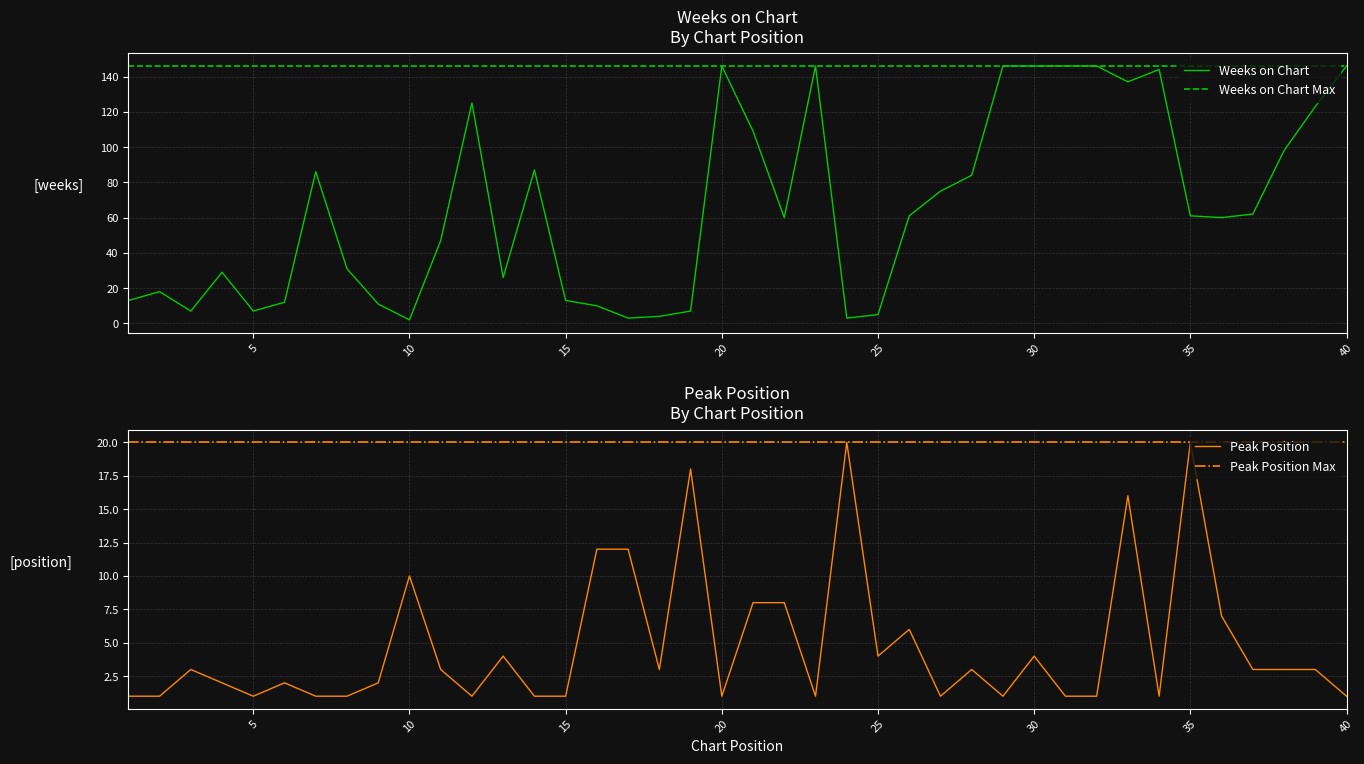

Reading left to right, transcribe all the data shown in this chart.

Weeks on Chart: 13	18	7	29	7	12	86	31	11	2	47	125	26	87	13	10	3	4	7	146	109	60	146	3	5	61	75	84	146	146	146	146	137	144	61	60	62	98	123	146
Peak Position: 1	1	3	2	1	2	1	1	2	10	3	1	4	1	1	12	12	3	18	1	8	8	1	20	4	6	1	3	1	4	1	1	16	1	20	7	3	3	3	1